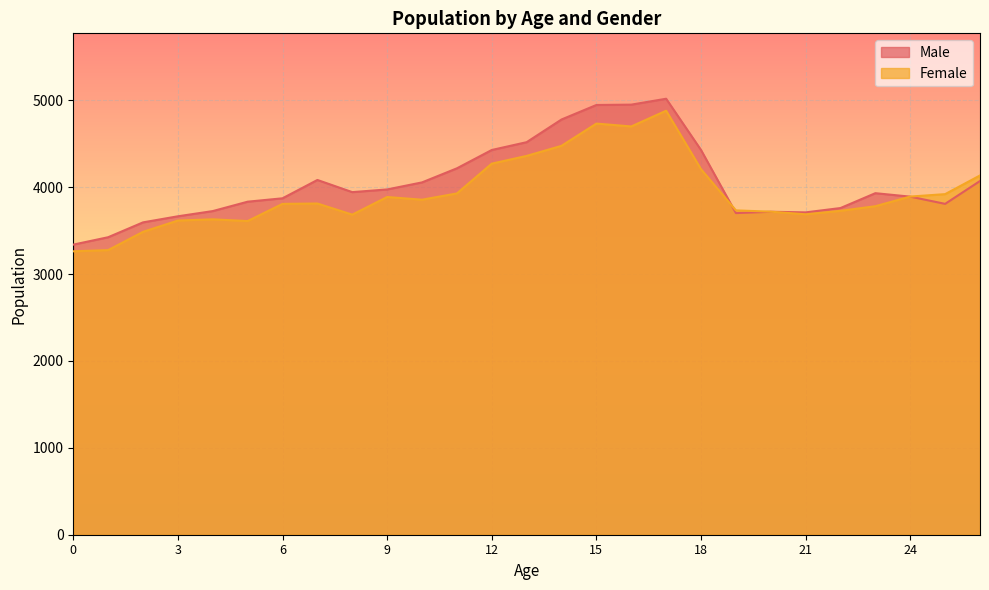

What is the sum of all Female values?

106075